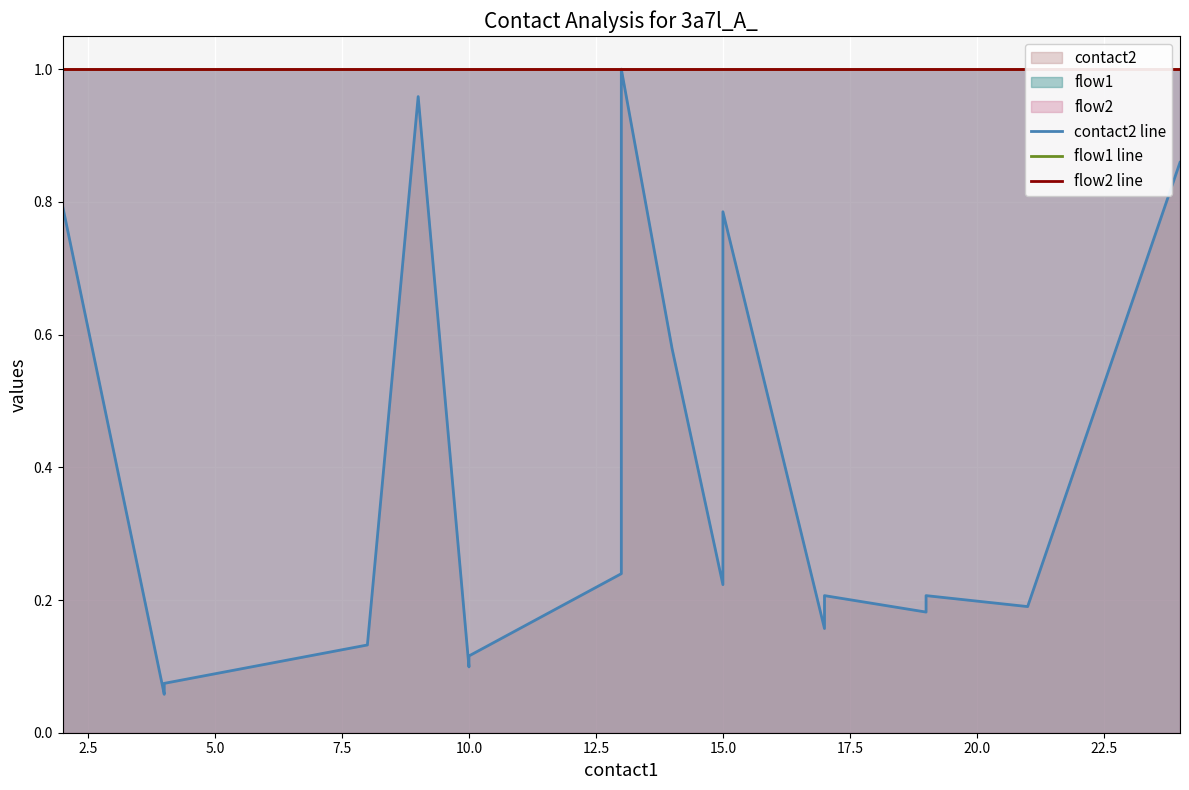

What is the value of the flow2 line point at the 12th from the left?

1.0